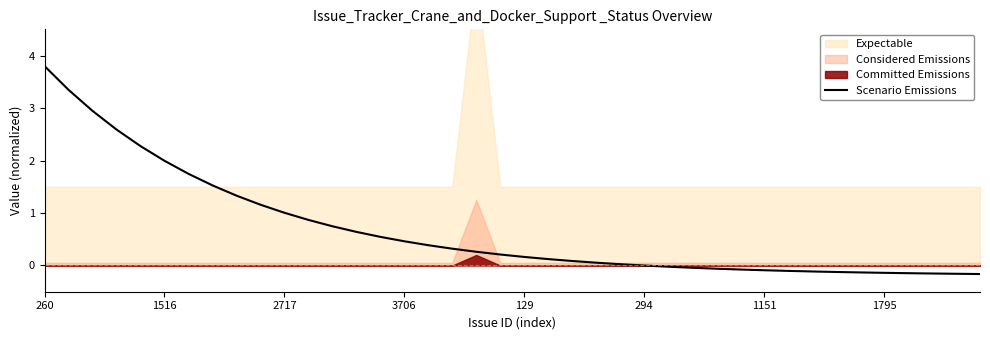

What is the highest value of the Scenario Emissions series?

3.8